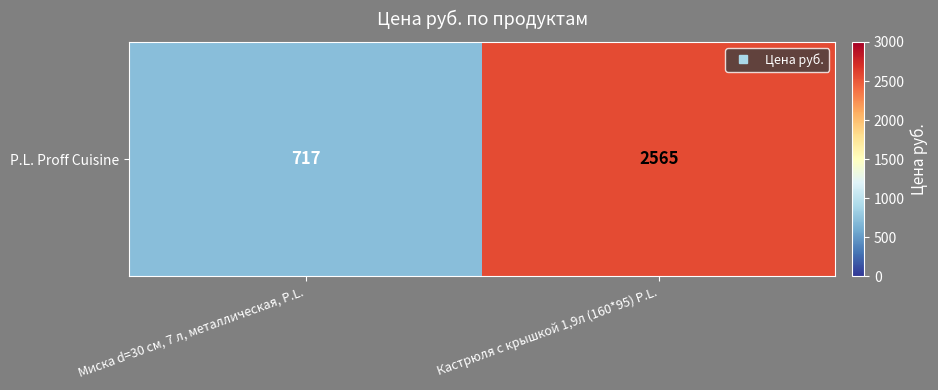

What is the greatest value displayed?

2565